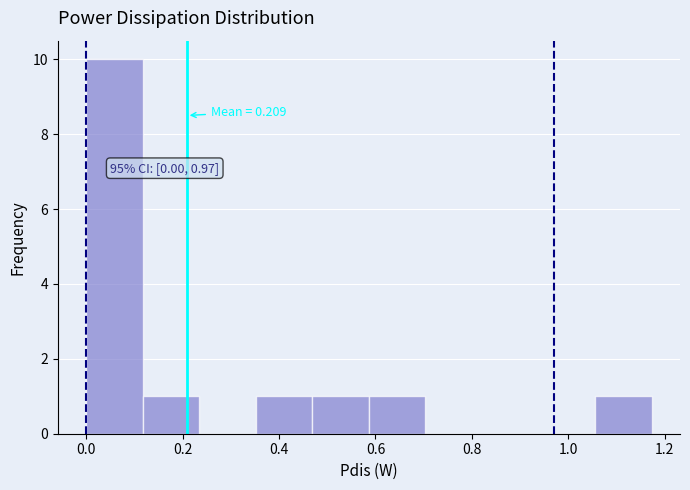

Over which range of the x-axis is the bar tallest?

0.00 to 0.12